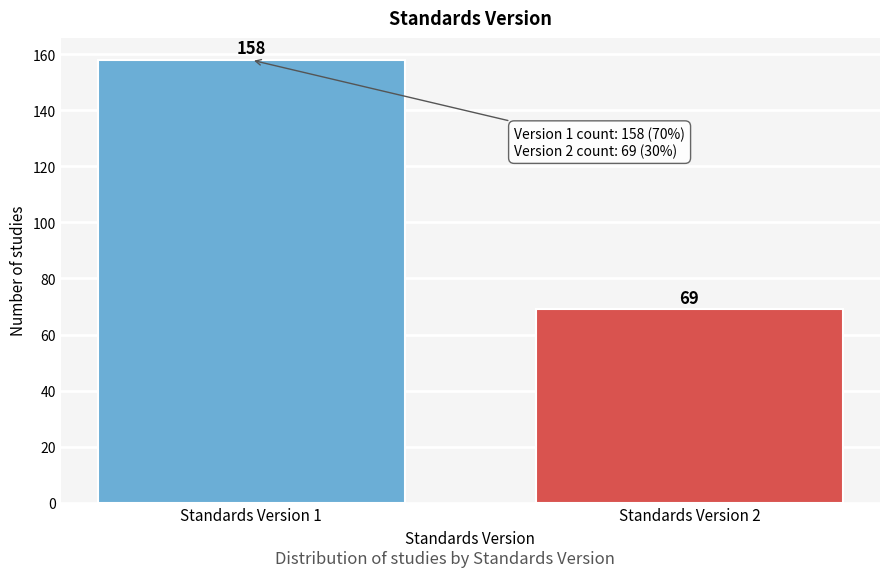

Reading left to right, extract all data points from this chart.

Standards Version 1=158	Standards Version 2=69